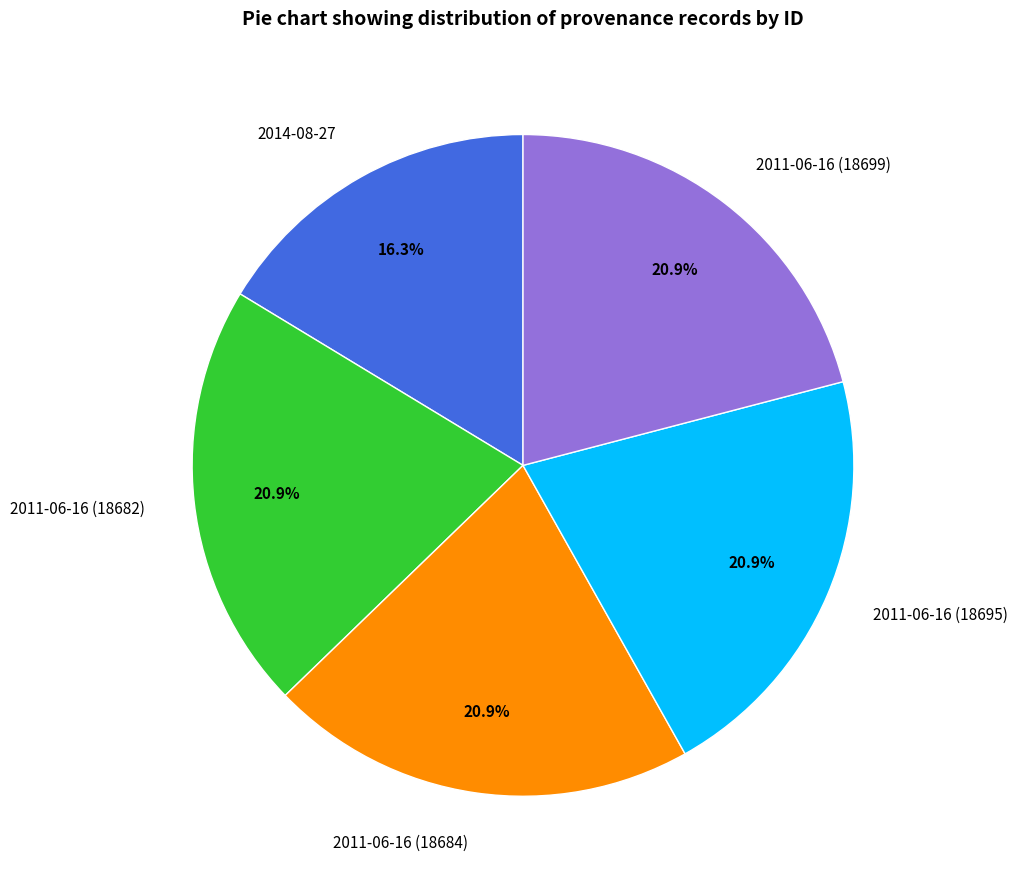

Is there a majority slice in this chart?

No